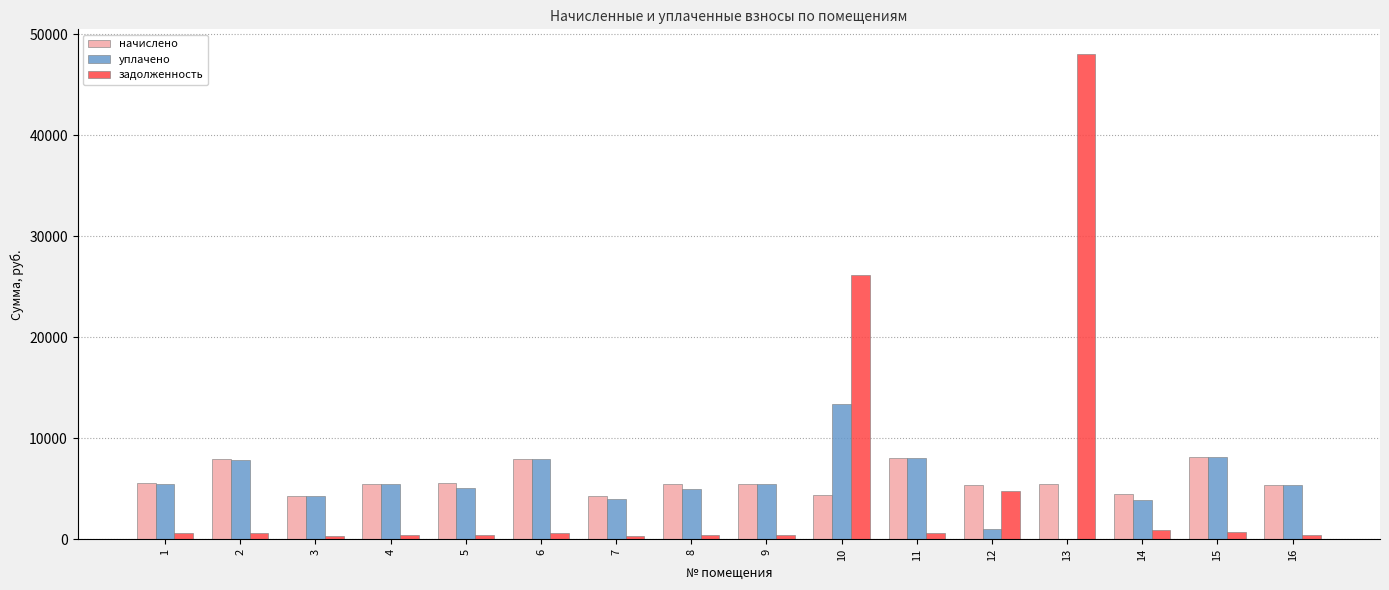

At which category is the sum across all series the highest?

13